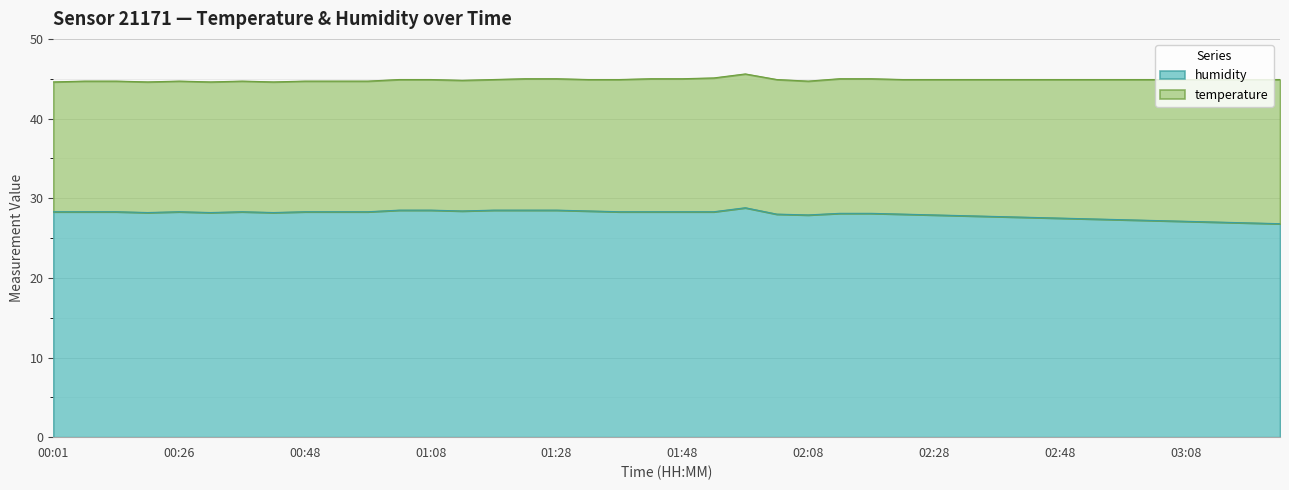

Where does the data first go above 28?

00:01